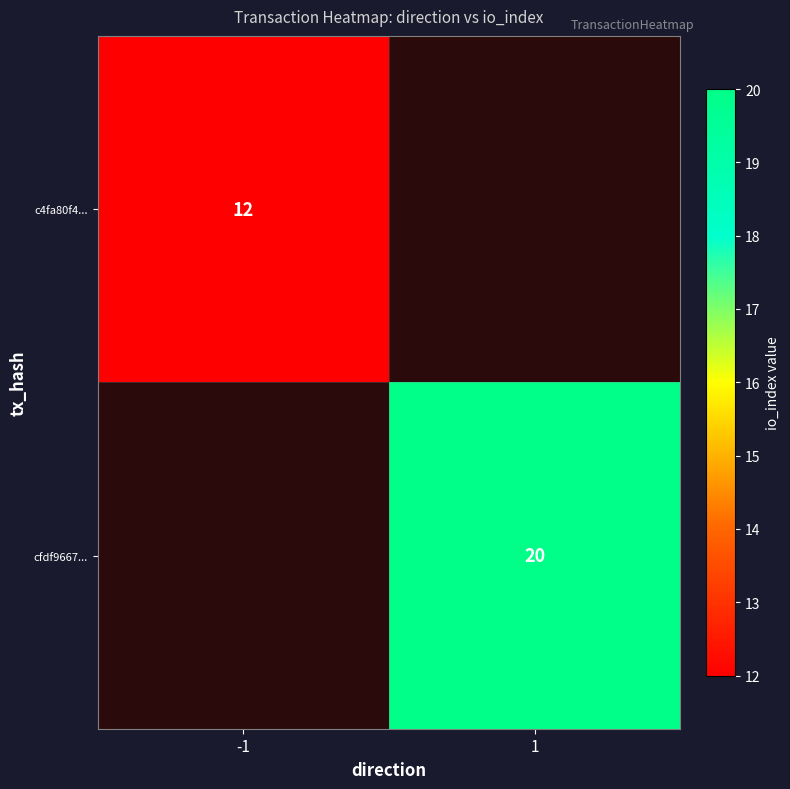

Is it true that cfdf9667... equals 20 at 1?

True